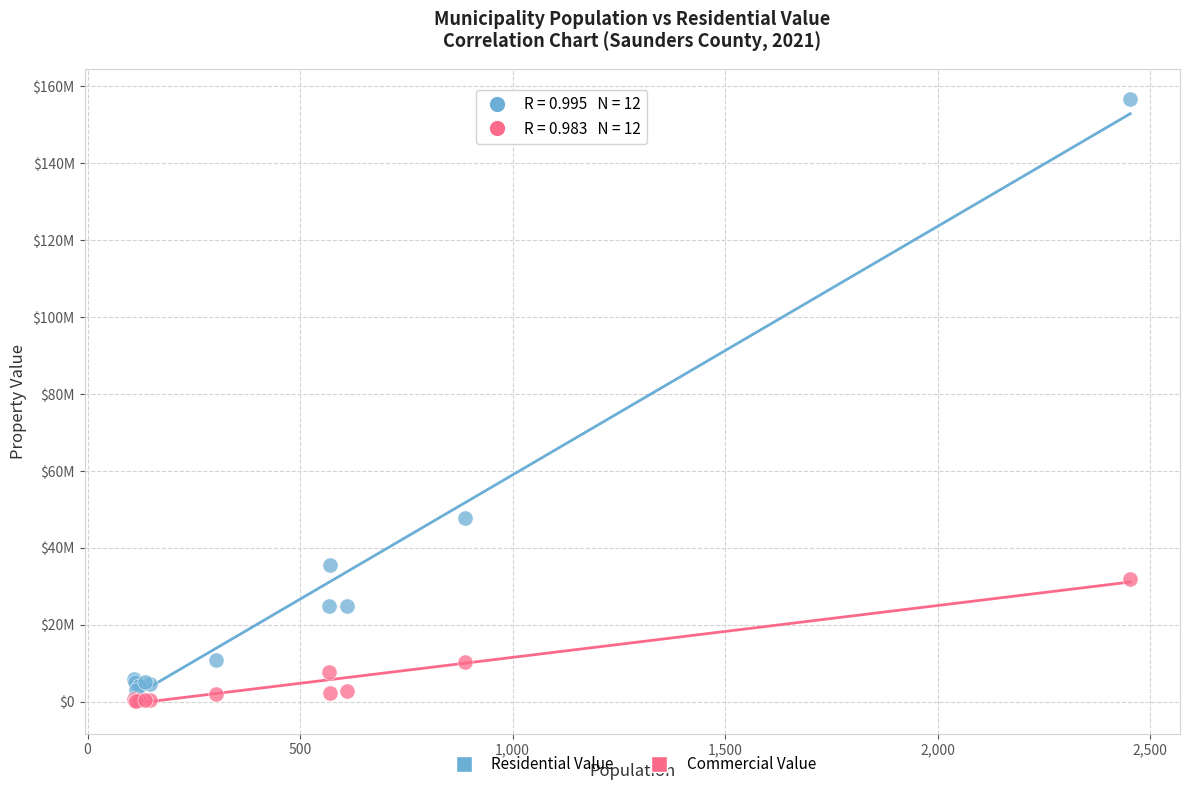

Which series has the largest Y range (max minus min)?

Residential Value